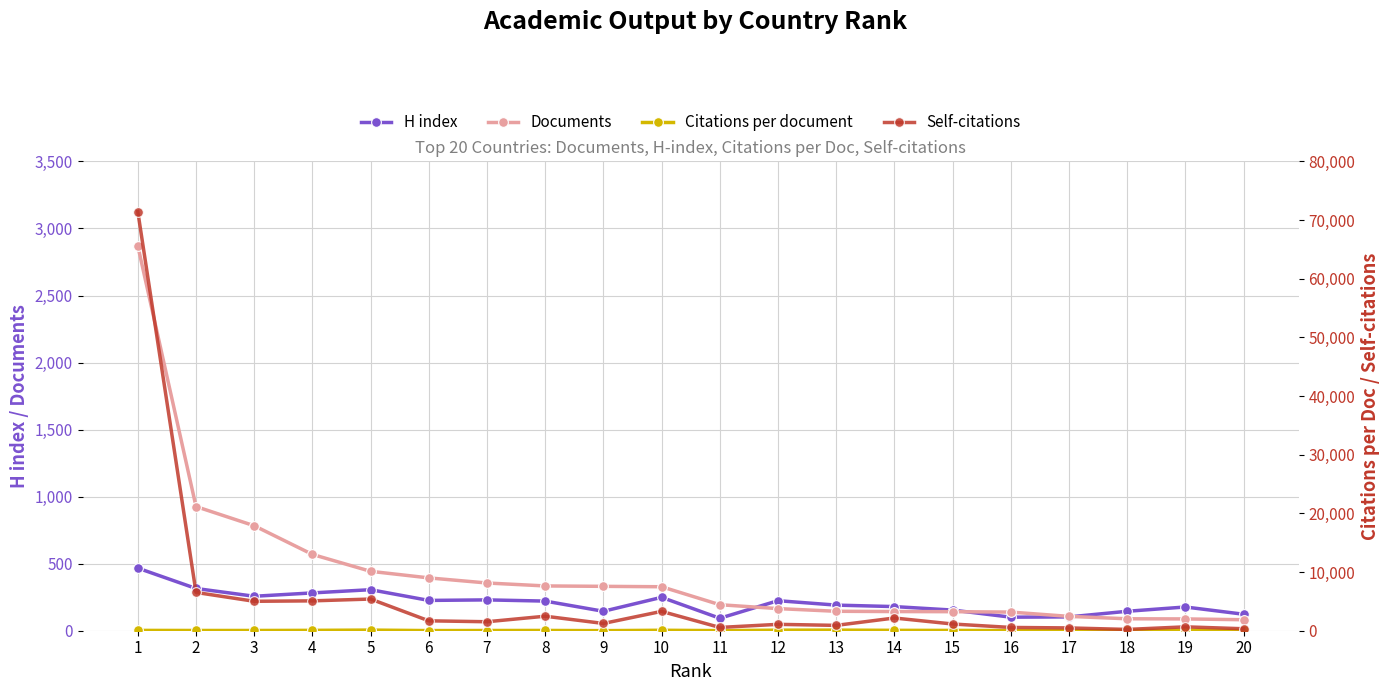

True or false: H index has a value of 249.0 at 10.

True